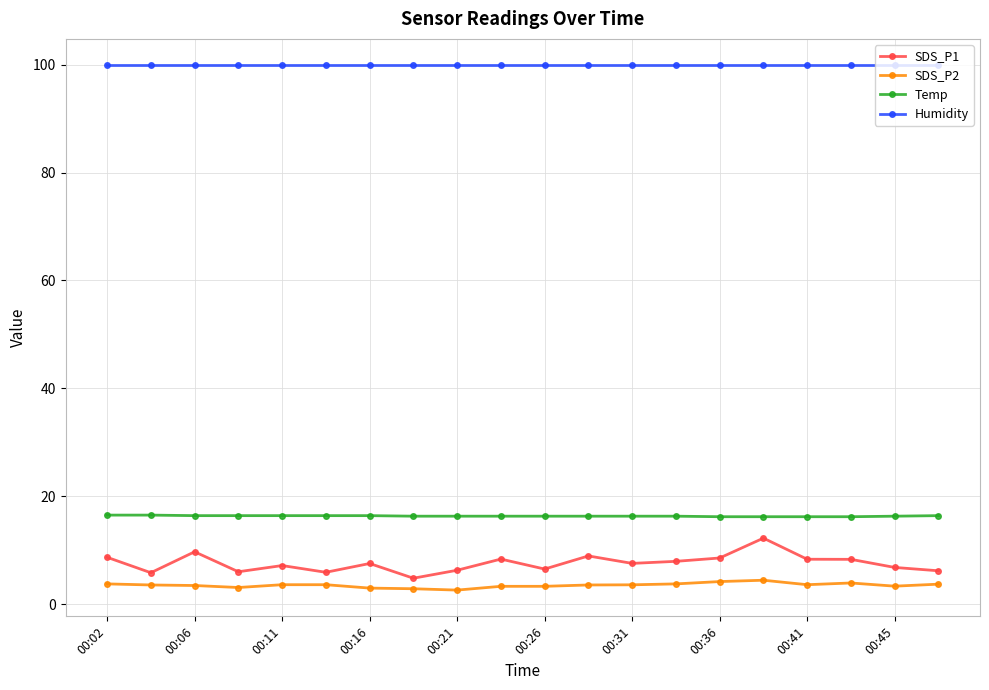

What is the difference between the maximum and minimum values in the SDS_P2 series?

1.8